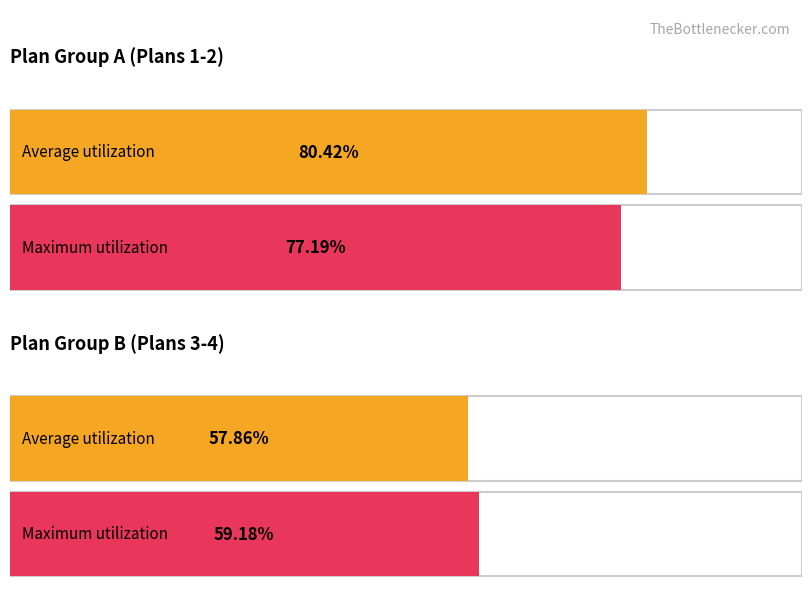

Is it true that Average utilization equals 49.1 at Plan 3?

False